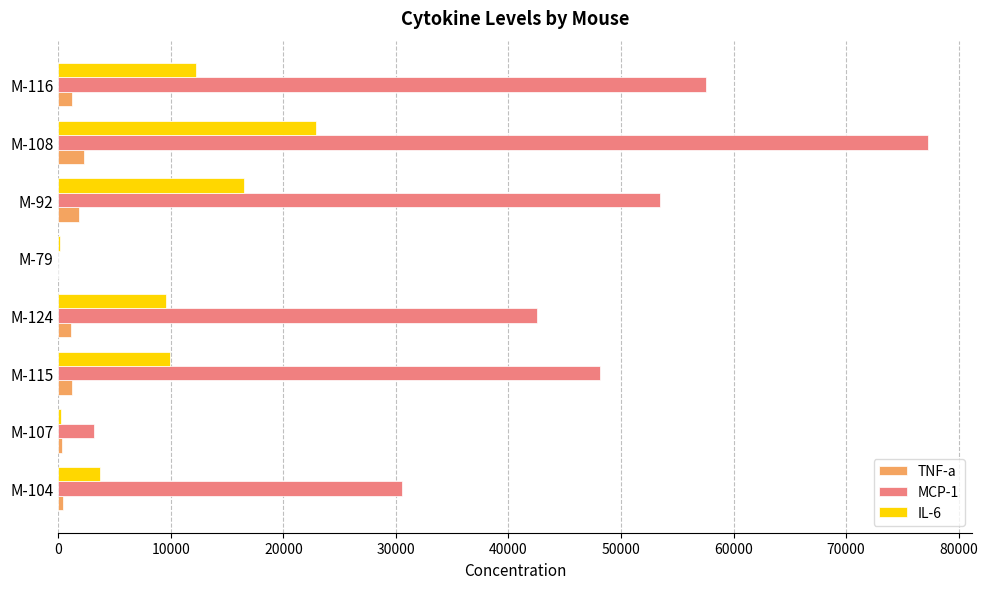

What is the greatest value displayed?

77299.2